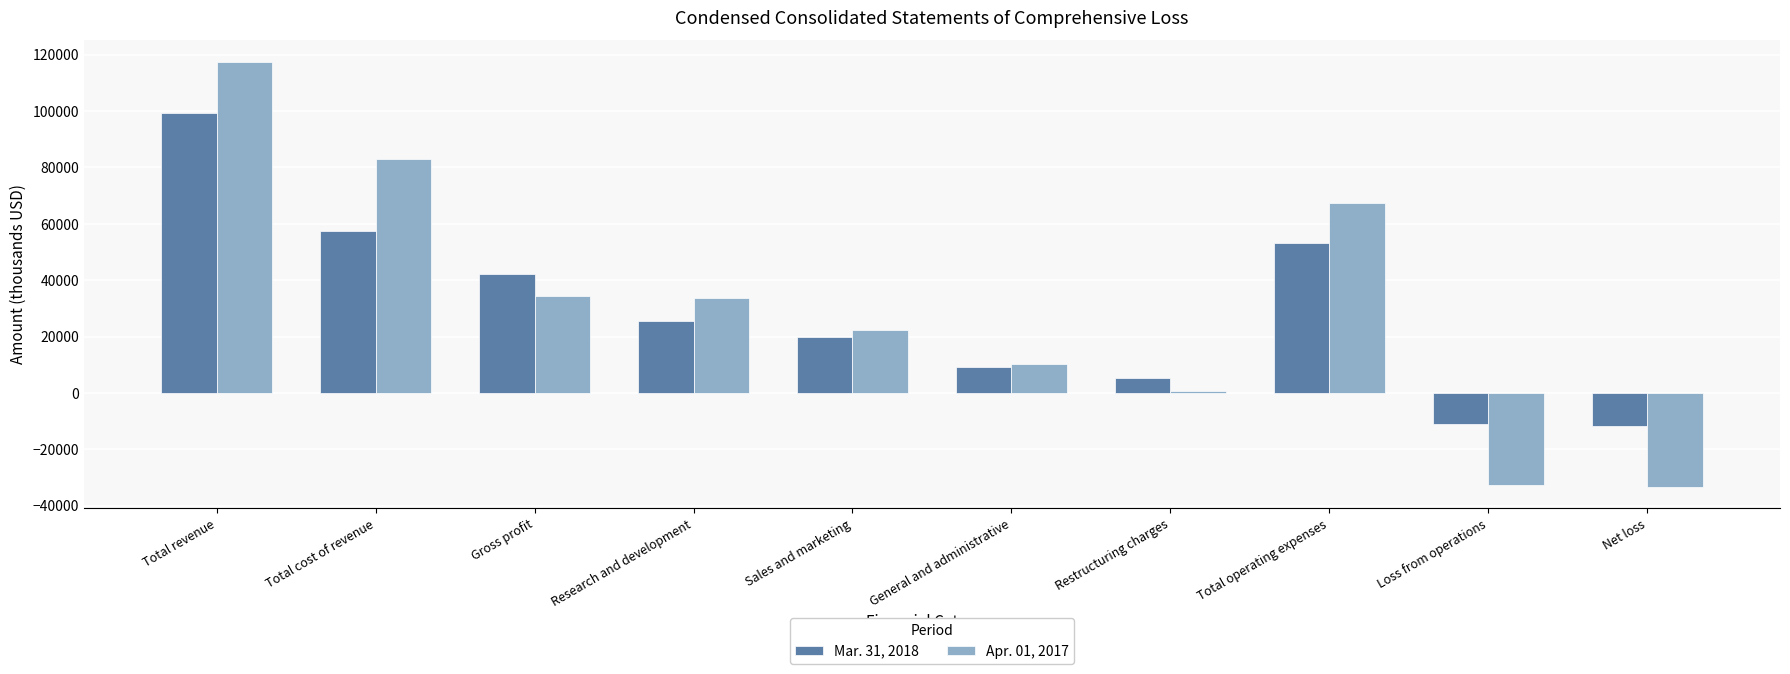

What is the difference between the second highest and second lowest values in the Apr. 01, 2017 series?

115957